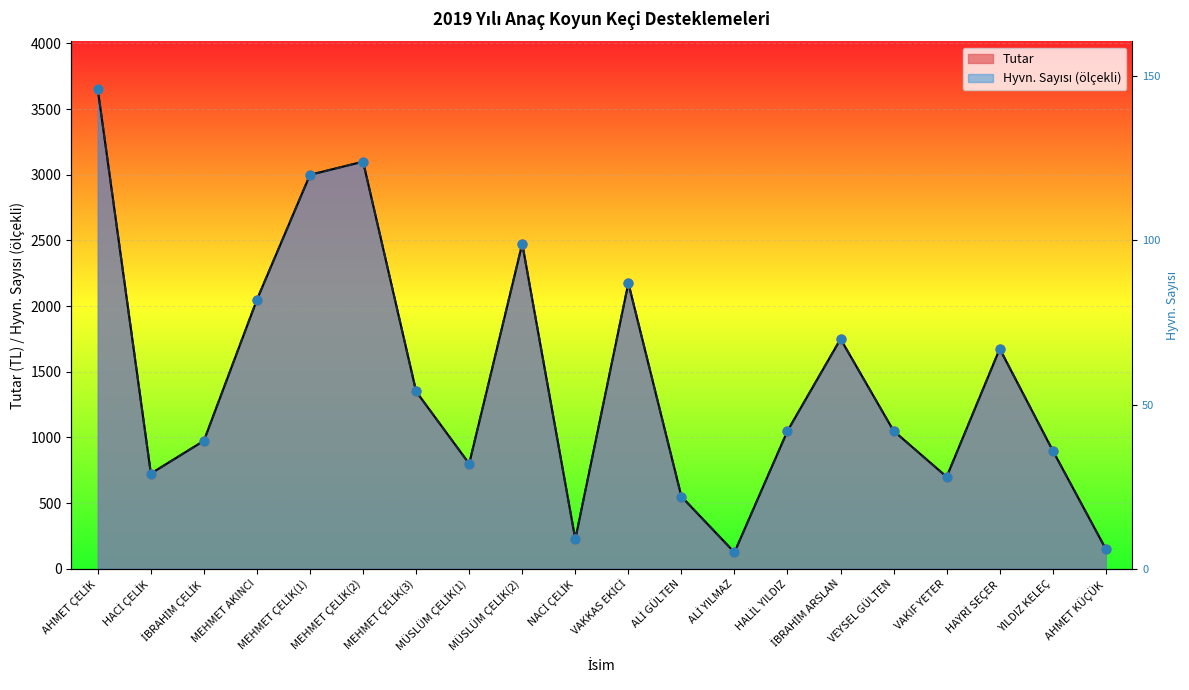

What are all the series names shown in the legend?

Hyvn. Sayısı, Tutar